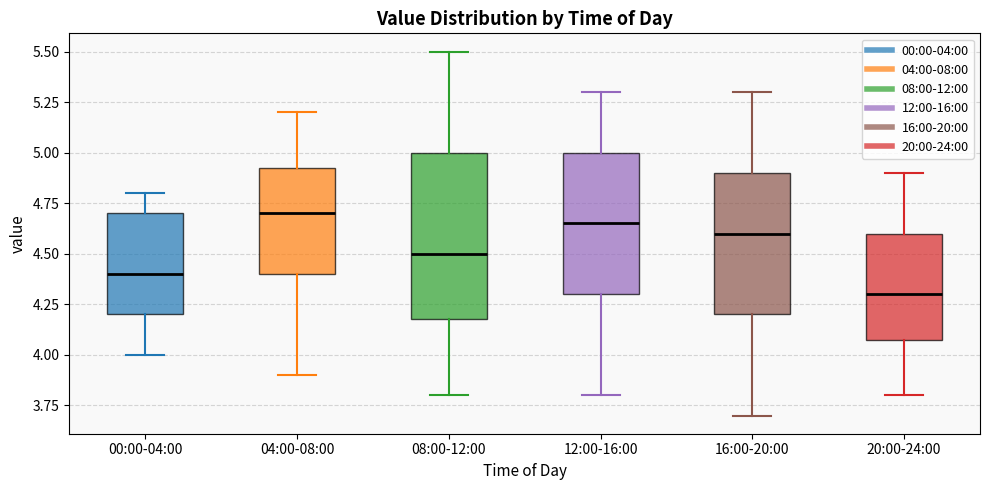

Which box's median line is the lowest?

20:00-24:00